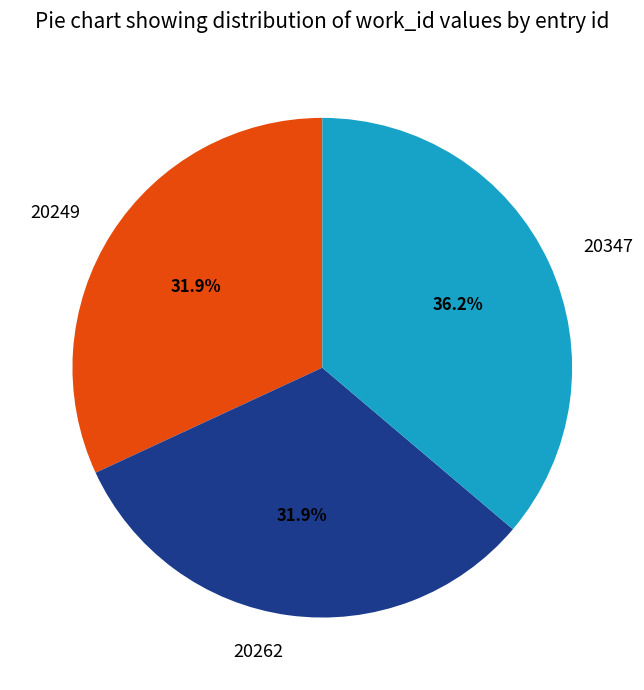

What is the ratio of the value at 20347 to the value at 20262?

1.1